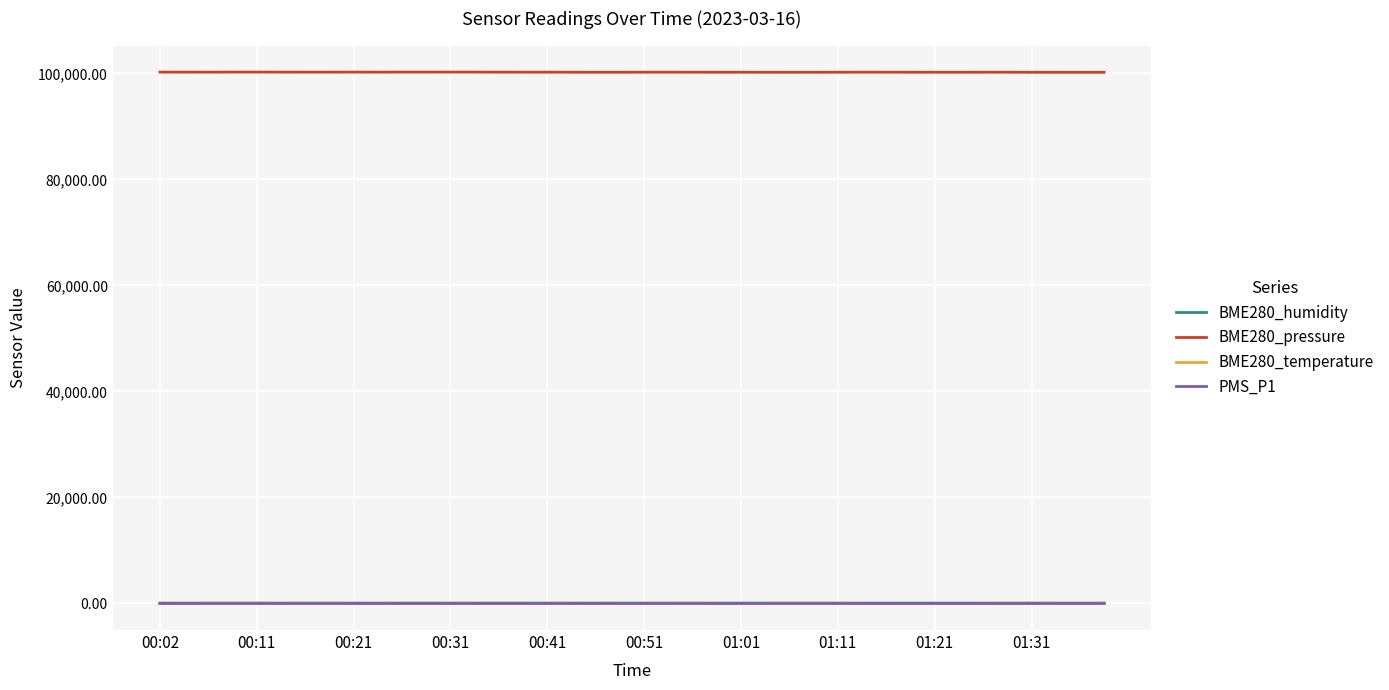

What is the greatest value displayed?

100256.1